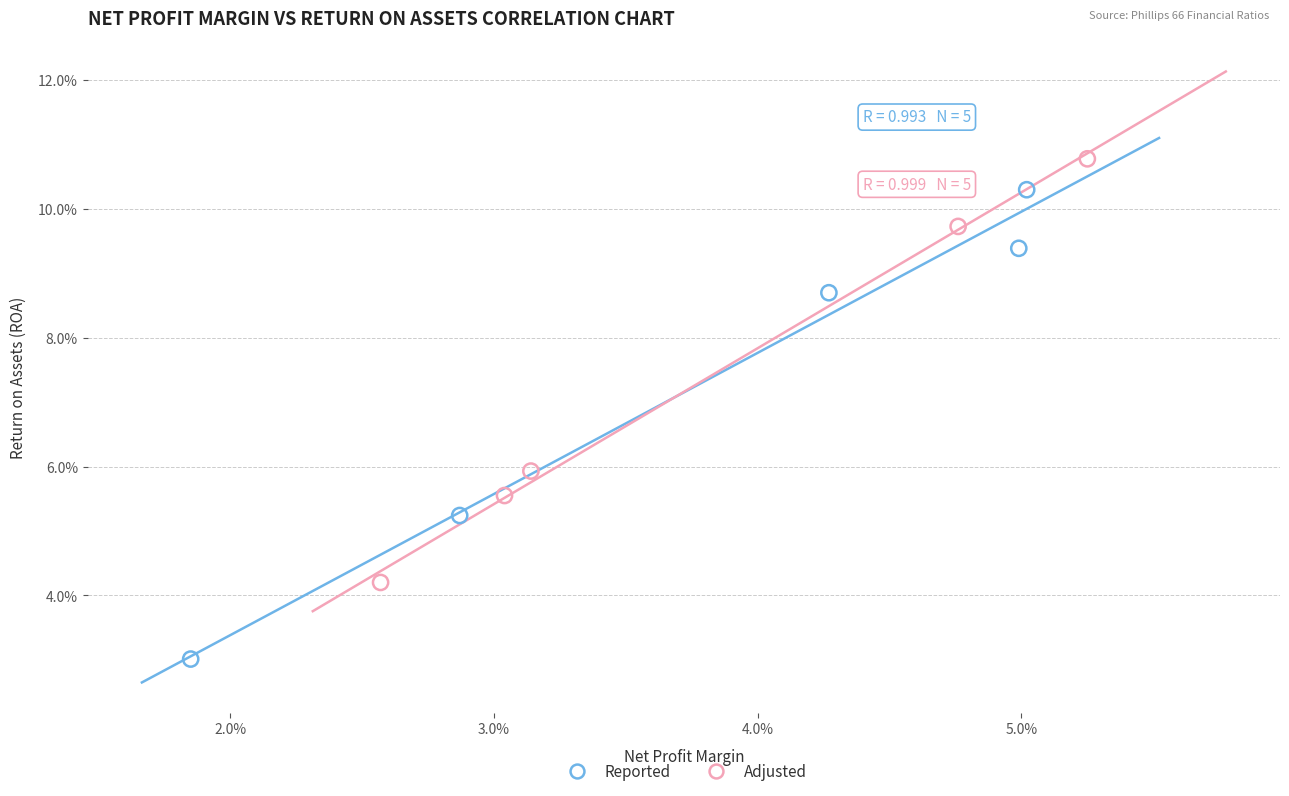

What are all the series names shown in the legend?

Reported, Adjusted